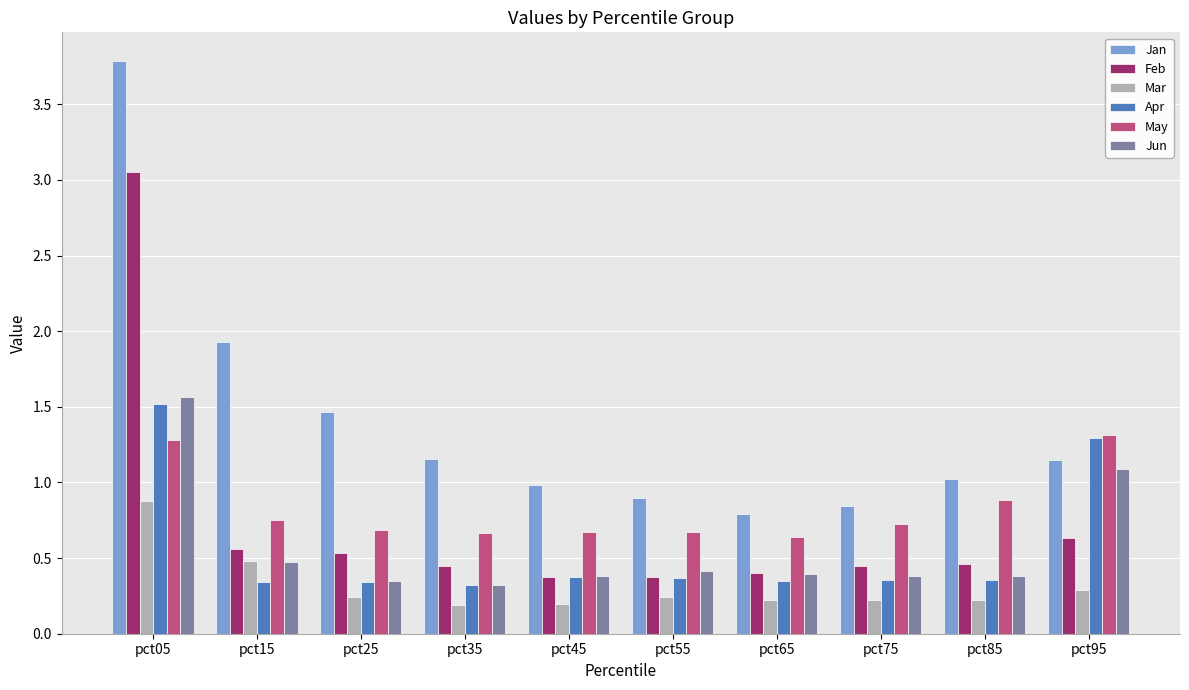

Which series has the largest range (max minus min)?

Jan